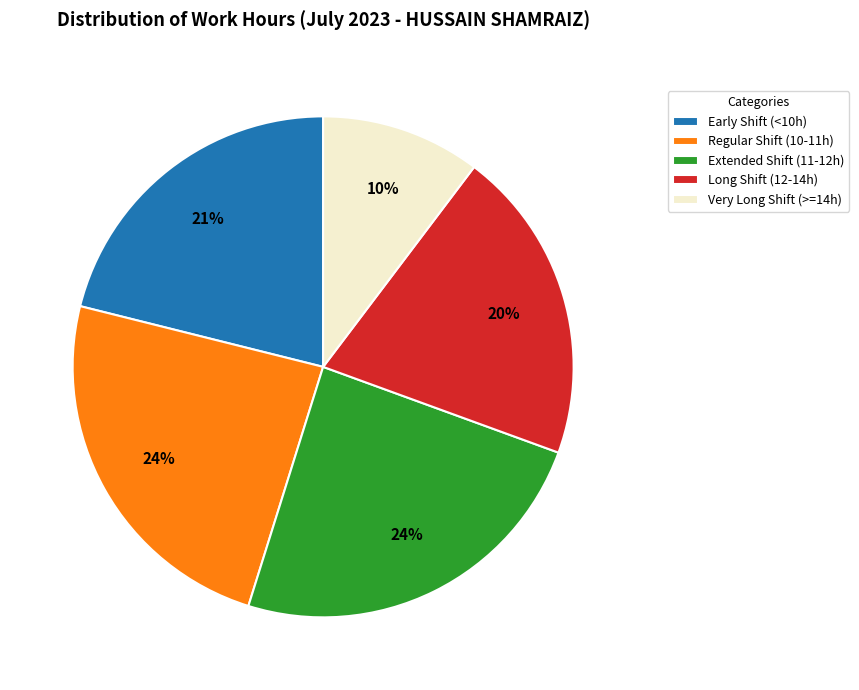

To the nearest percent, what is the difference between the largest and smallest slice percentages?

14%